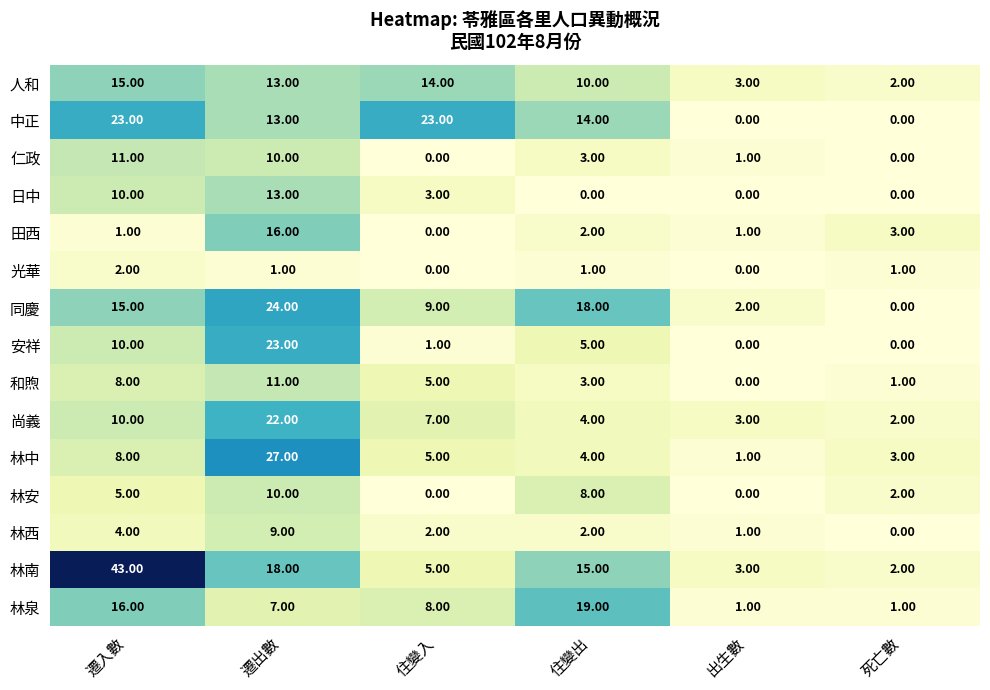

What is the total value across all series at 住變出?

108